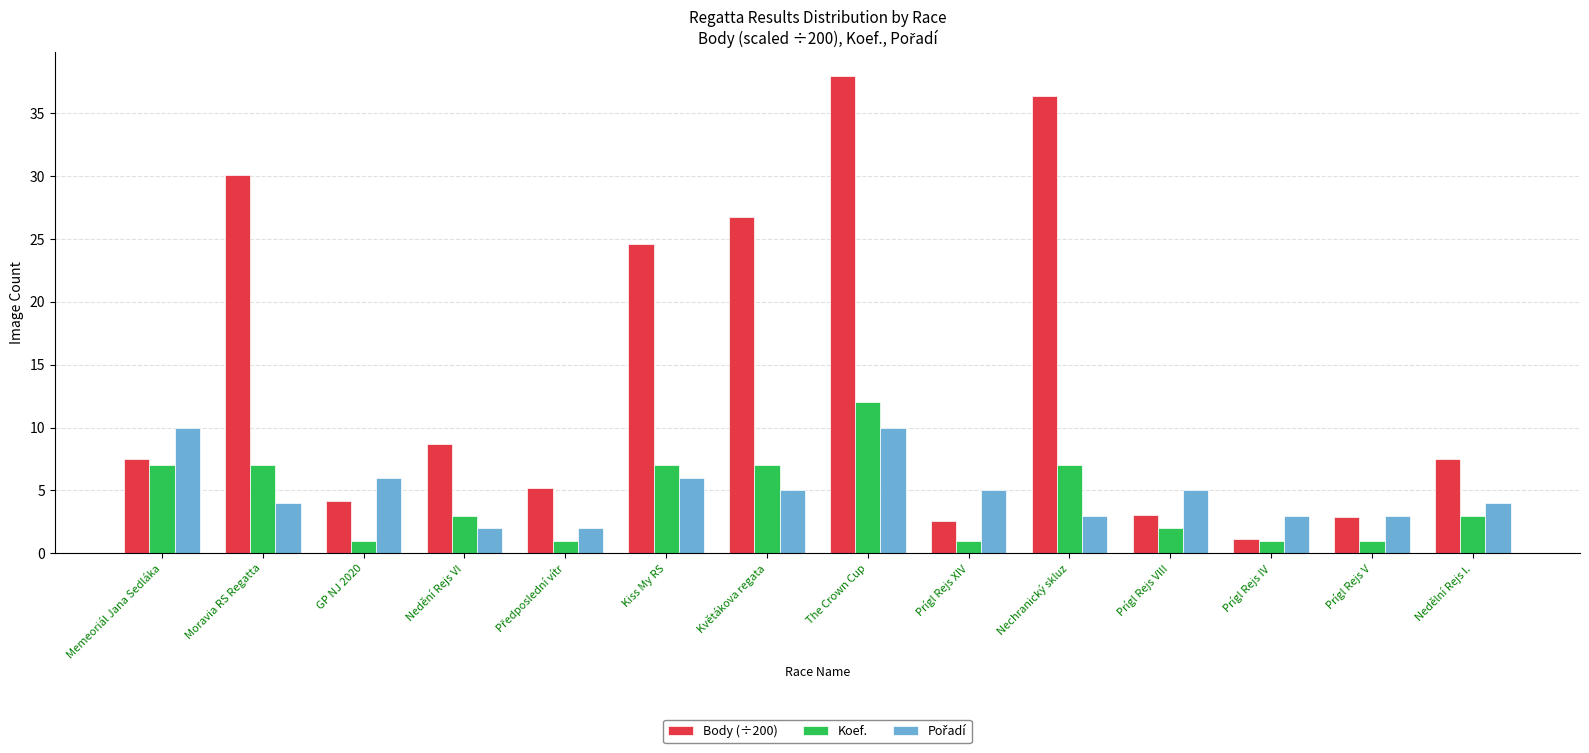

Are the bars horizontal?

No